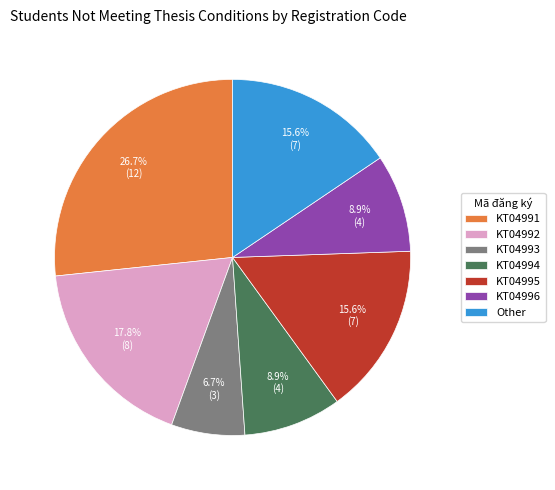

Does KT04993 represent more than half of the total?

No